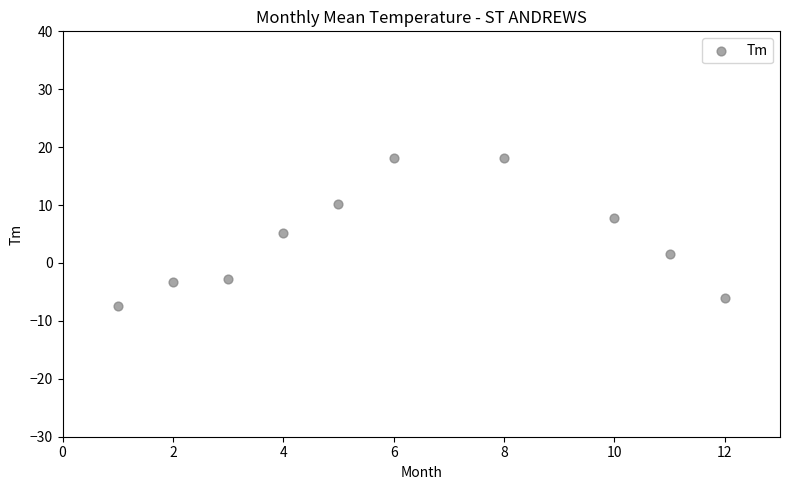

What is the range of Y values (max minus min)?

25.7